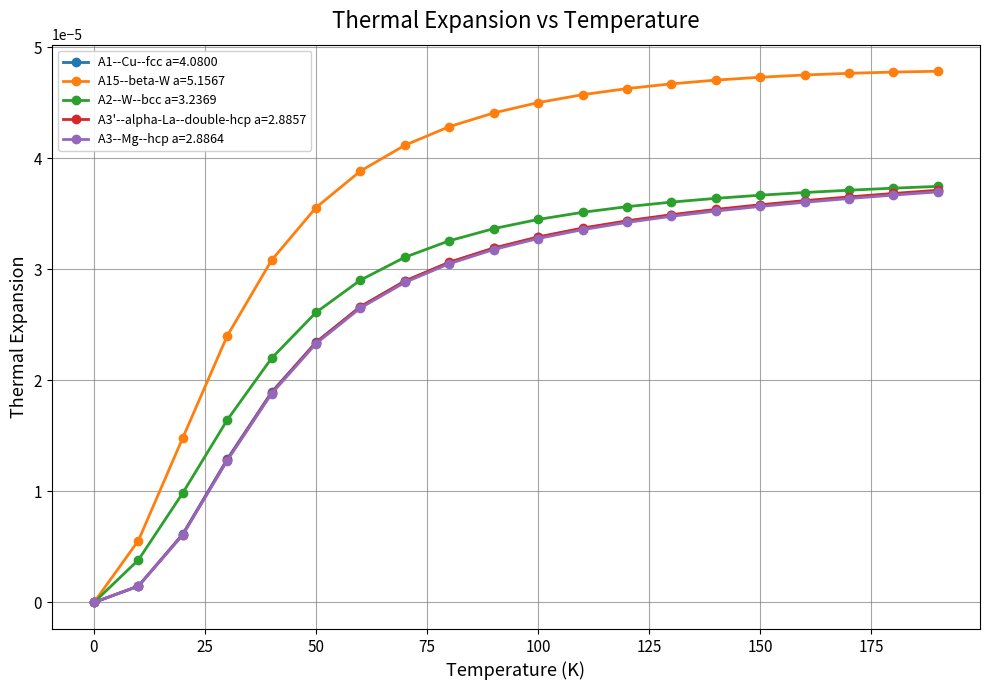

Which series has the largest total across all categories?

A15--beta-W a=5.1567